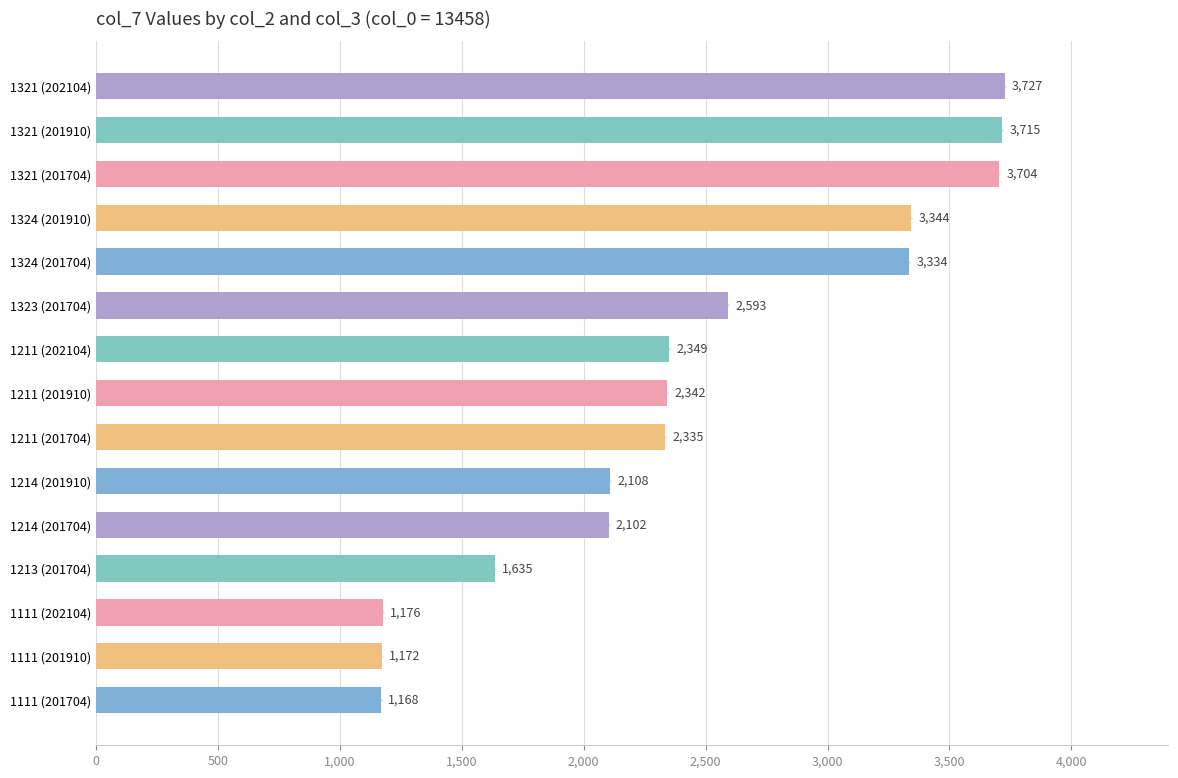

What is the value of the 14th bar from the top?

1172